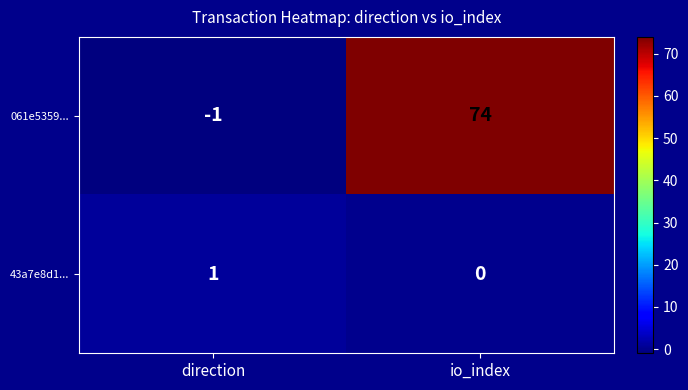

The 061e5359... series shows 74 at io_index. True or false?

True